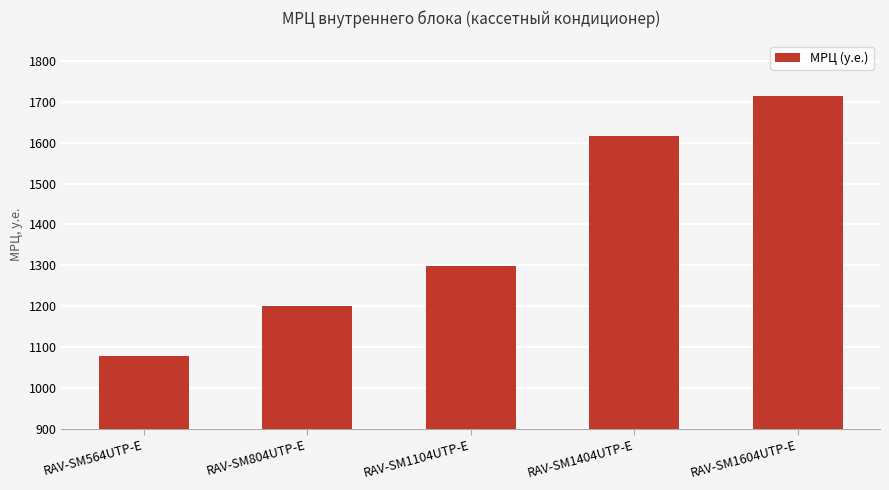

Is it true that the value at RAV-SM1104UTP-E is 285?

False